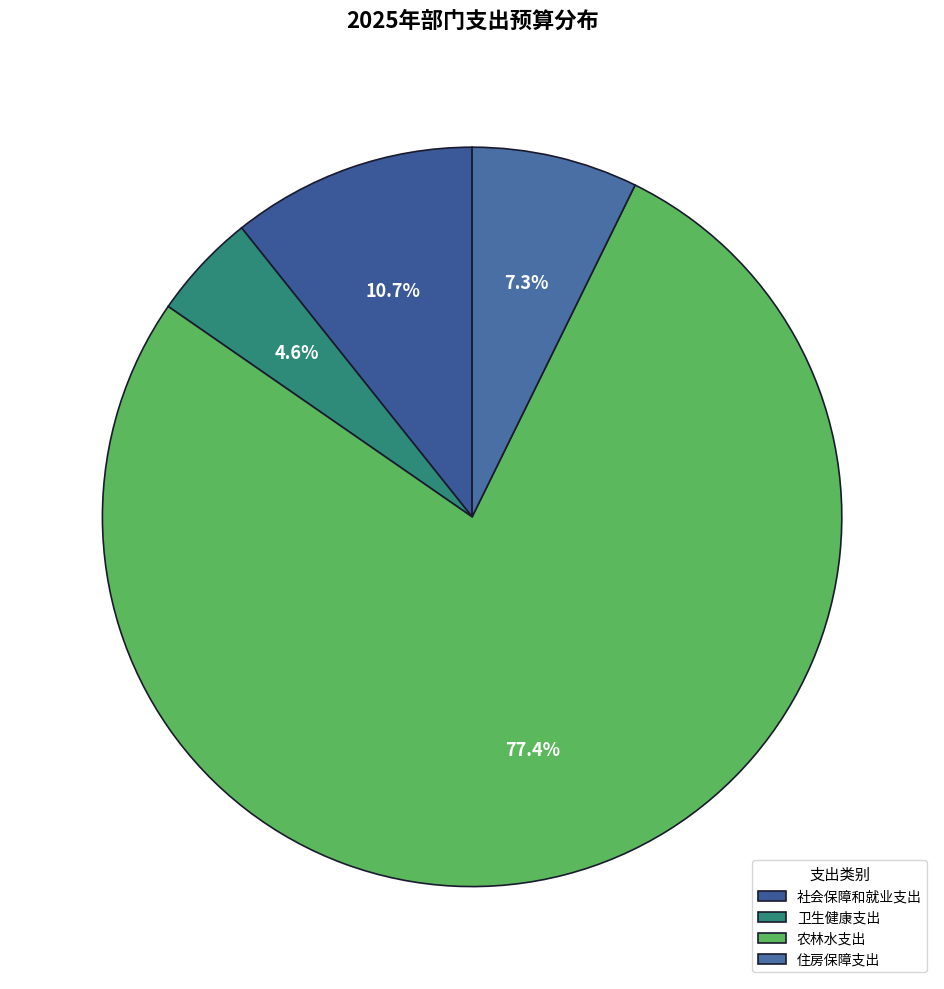

How many segments does this pie chart have?

4